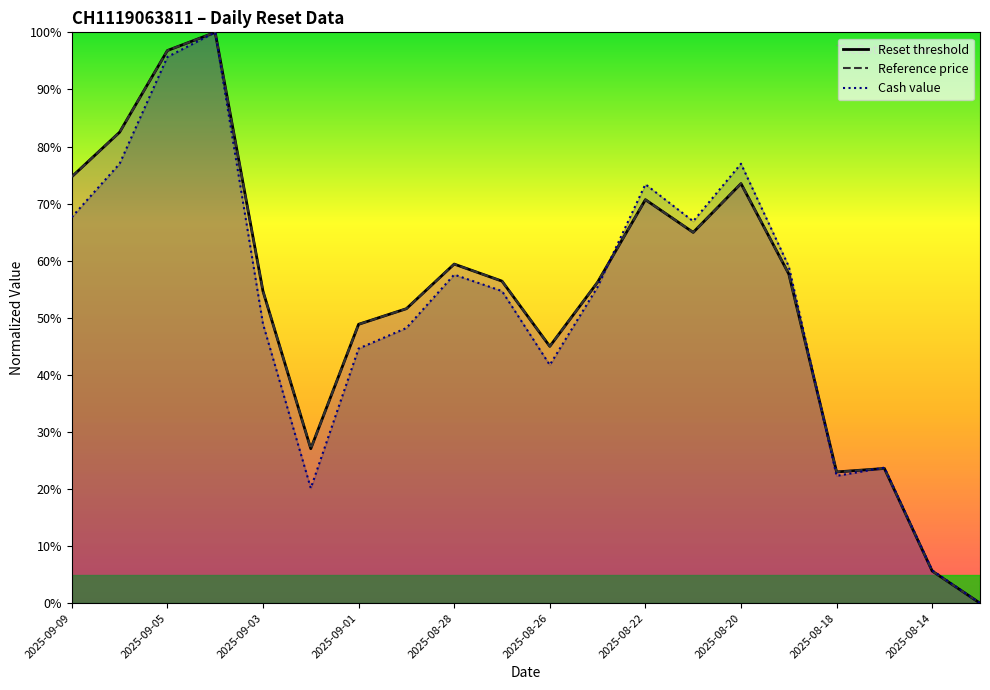

How many values in Reference price are above zero?

19